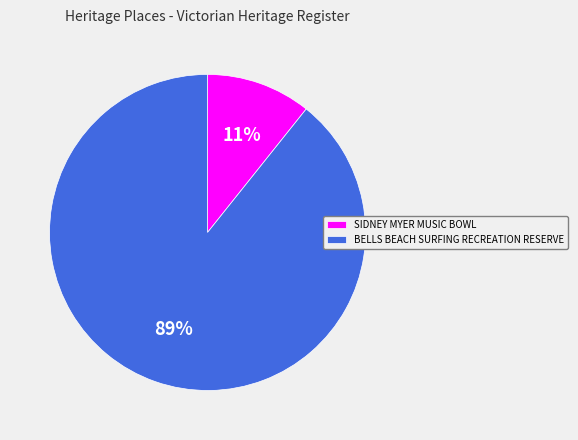

What percentage is the BELLS BEACH SURFING RECREATION RESERVE slice, to the nearest percent?

89%